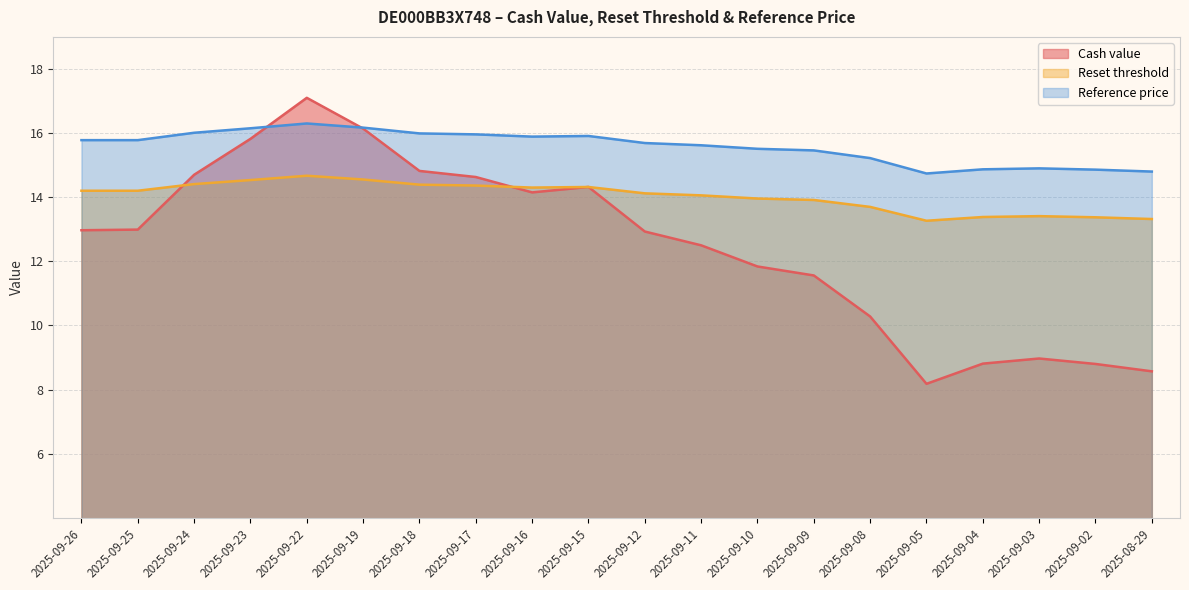

Where do Cash value and Reset threshold first cross each other?

2025-09-25 and 2025-09-24